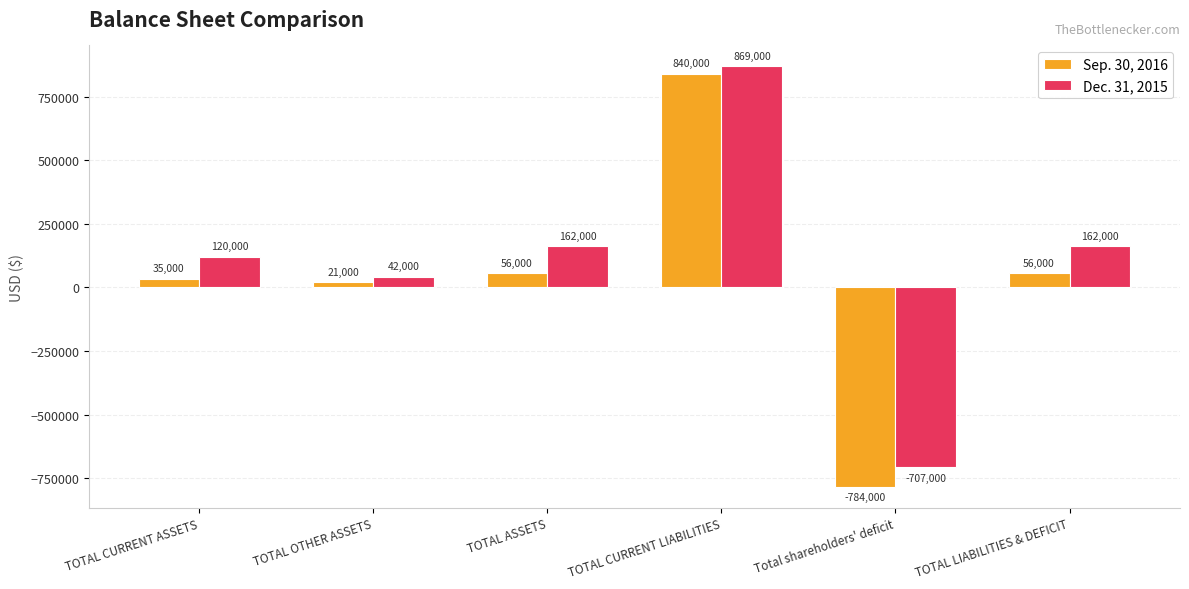

What is the lowest value of the Dec. 31, 2015 series?

-707000